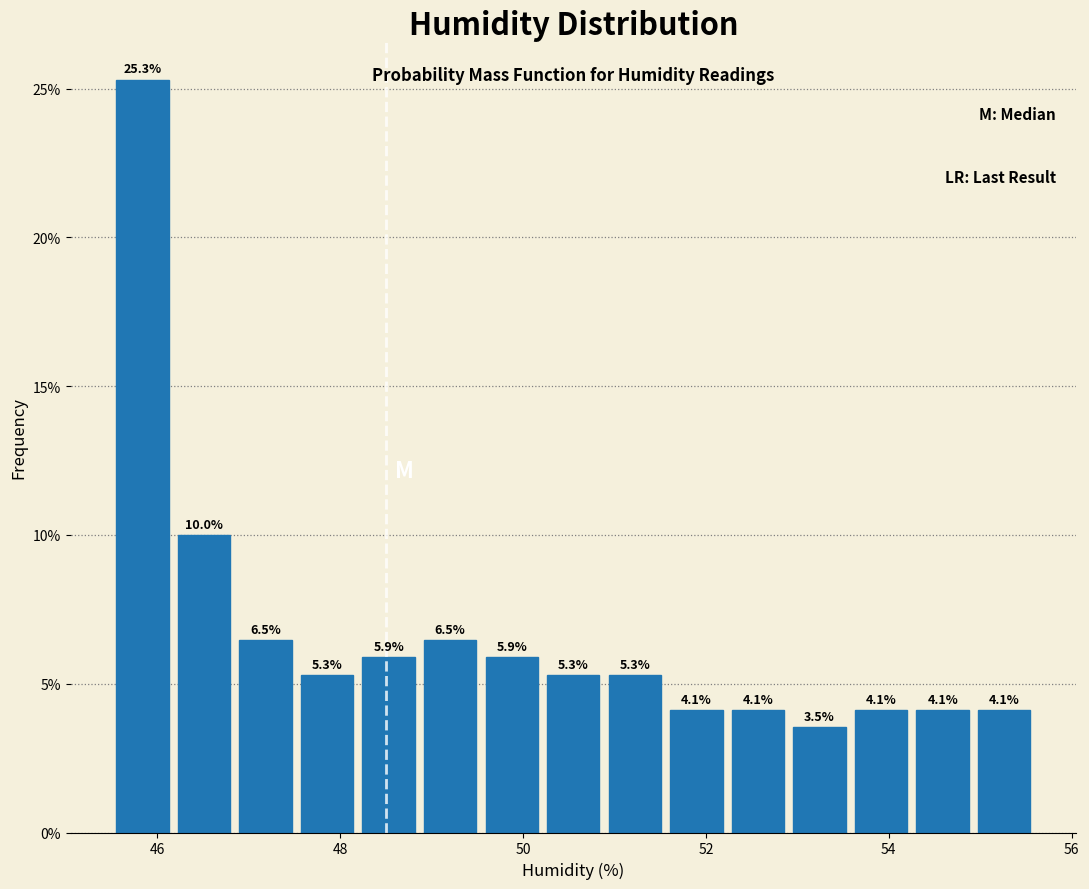

Read against the x-axis, roughly where is the centre of the tallest bar?

45.8